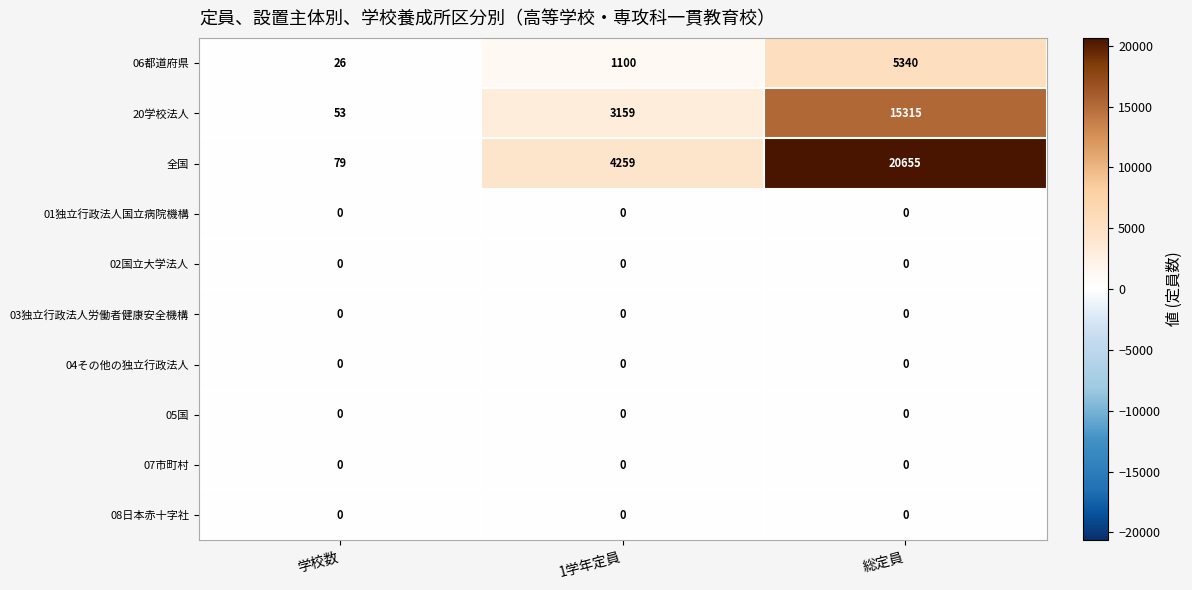

Which series has the widest spread of values?

全国